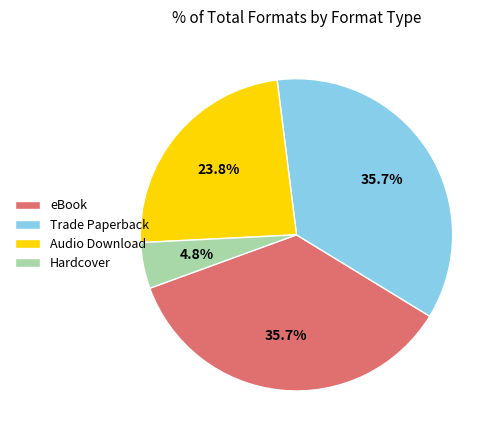

Does Trade Paperback represent more than half of the total?

No